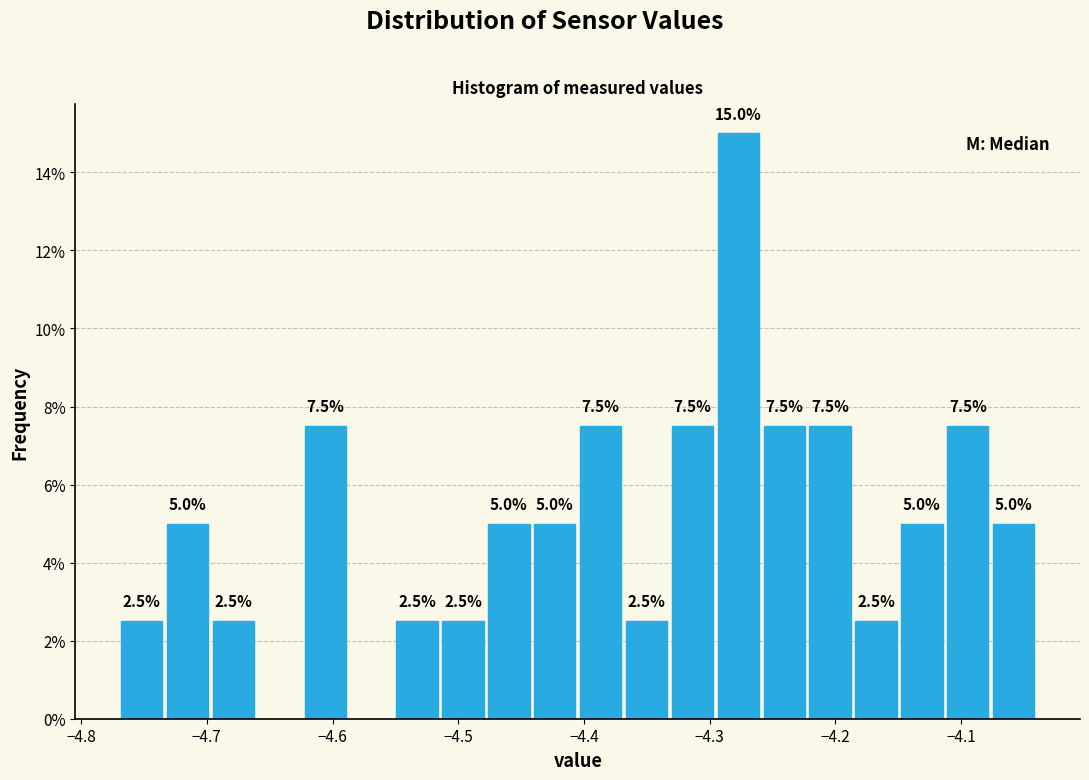

Around what value on the x-axis is the tallest bar? Give the approximate position of its centre, as read against the axis.

-4.28